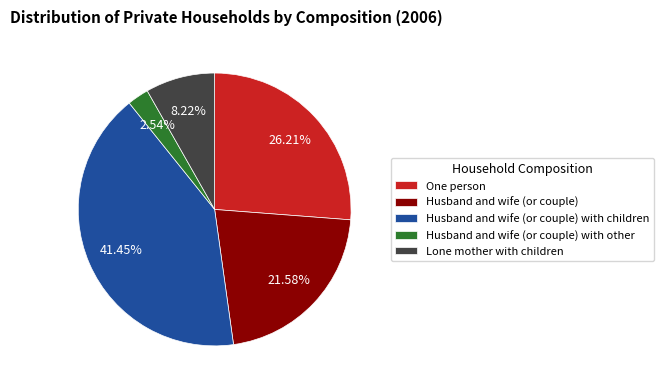

Which slice is the smallest?

Husband and wife (or couple) with other